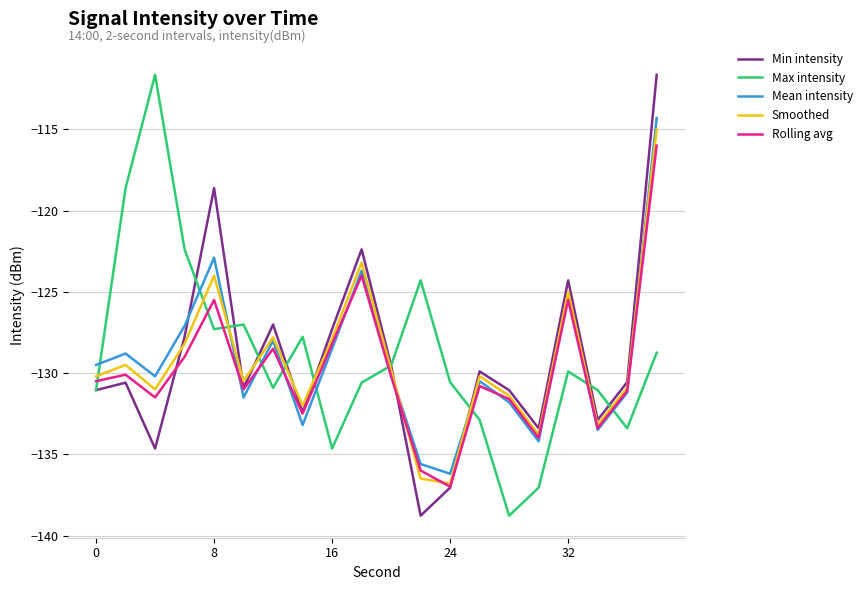

What is the minimum value shown in the chart?

-138.8